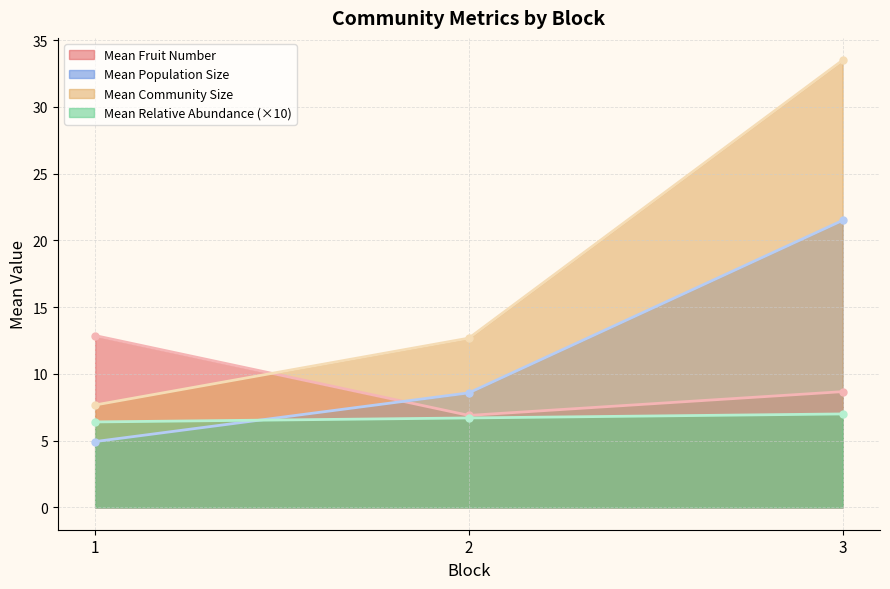

What value does the Mean Community Size series have at 1?

7.7